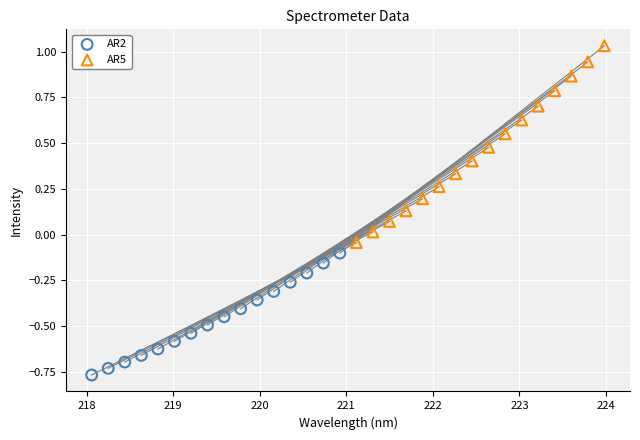

What are all the series names shown in the legend?

AR2, AR5